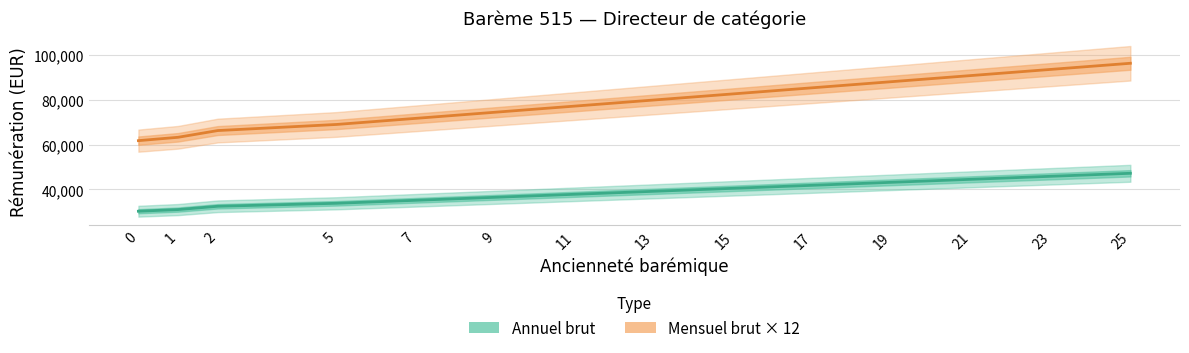

Where is Annuel brut nearest to the value 38733?

13